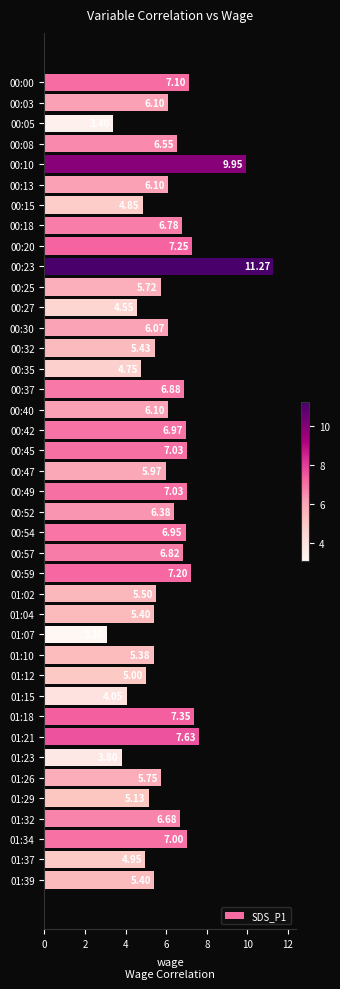

What is the difference between the values at 00:32 and 00:30?

0.6